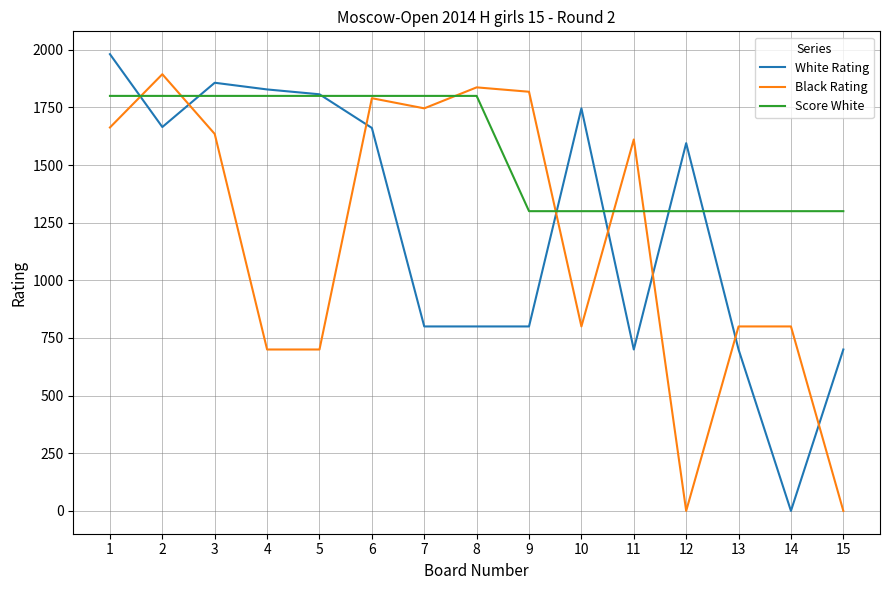

What is the total value across all series at 14?

2100